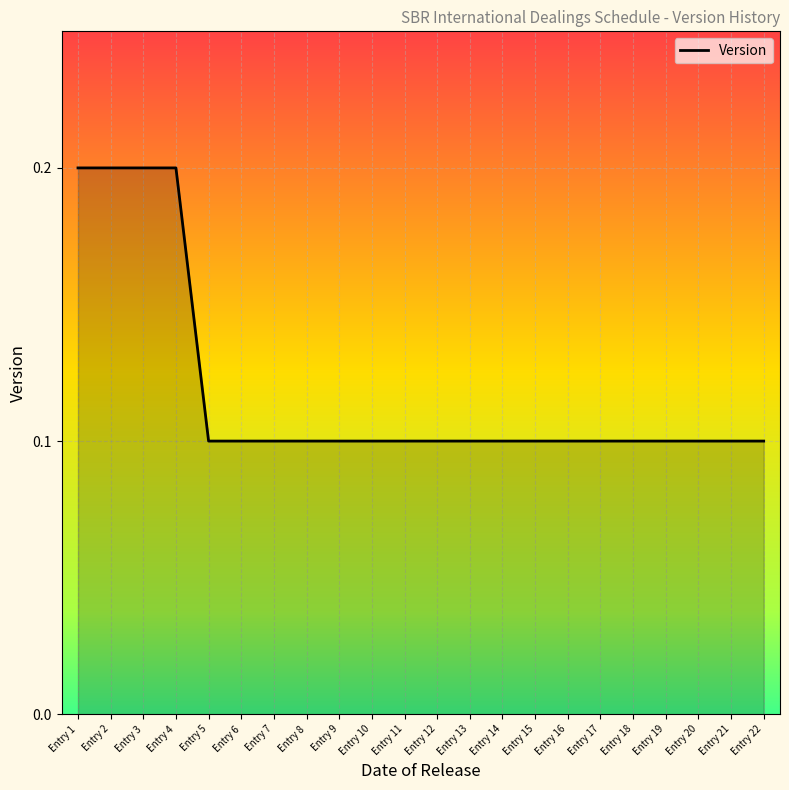

The value at Entry 22 is 0.1. True or false?

True